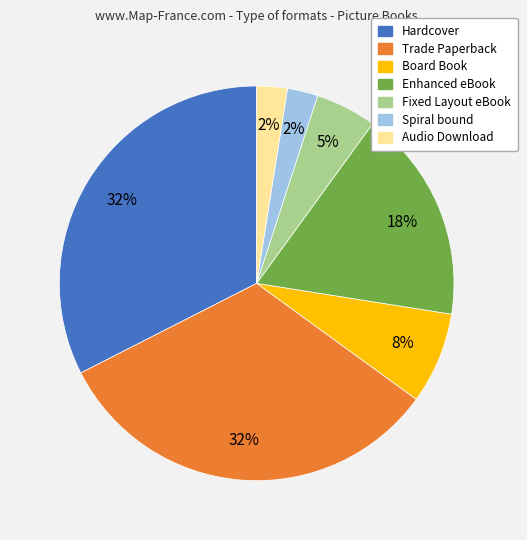

Which has a higher value, Trade Paperback or Spiral bound?

Trade Paperback